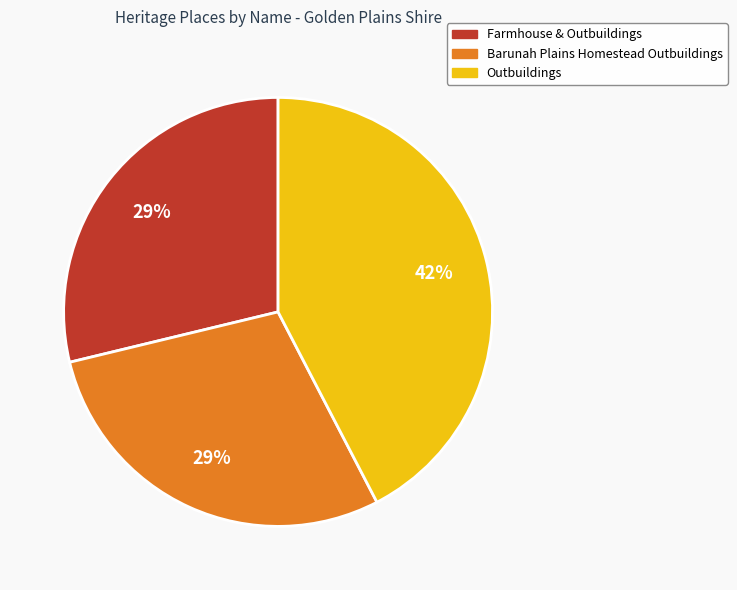

To the nearest percent, what percentage of the pie is Barunah Plains Homestead Outbuildings?

29%